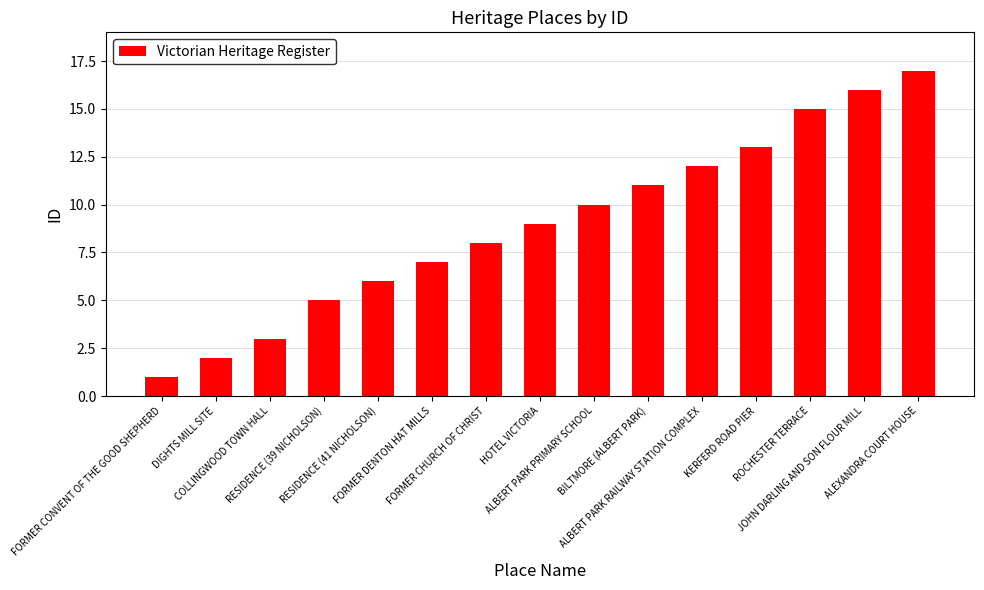

What is the value of the 4th bar from the left?

5